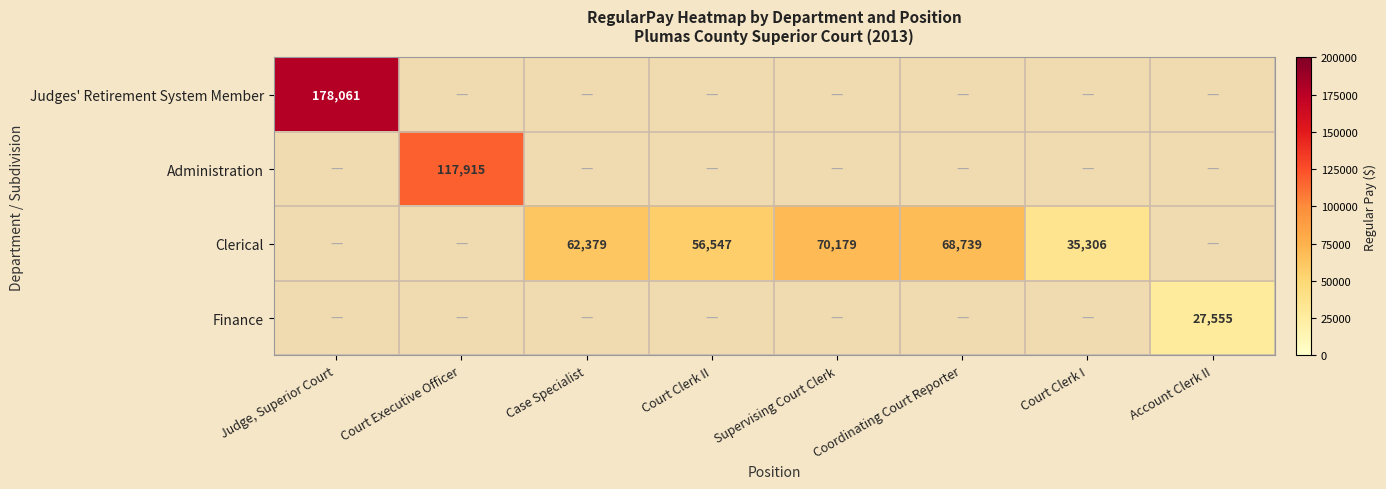

The value of Judges' Retirement System Member at Judge, Superior Court is 236485. True or false?

False